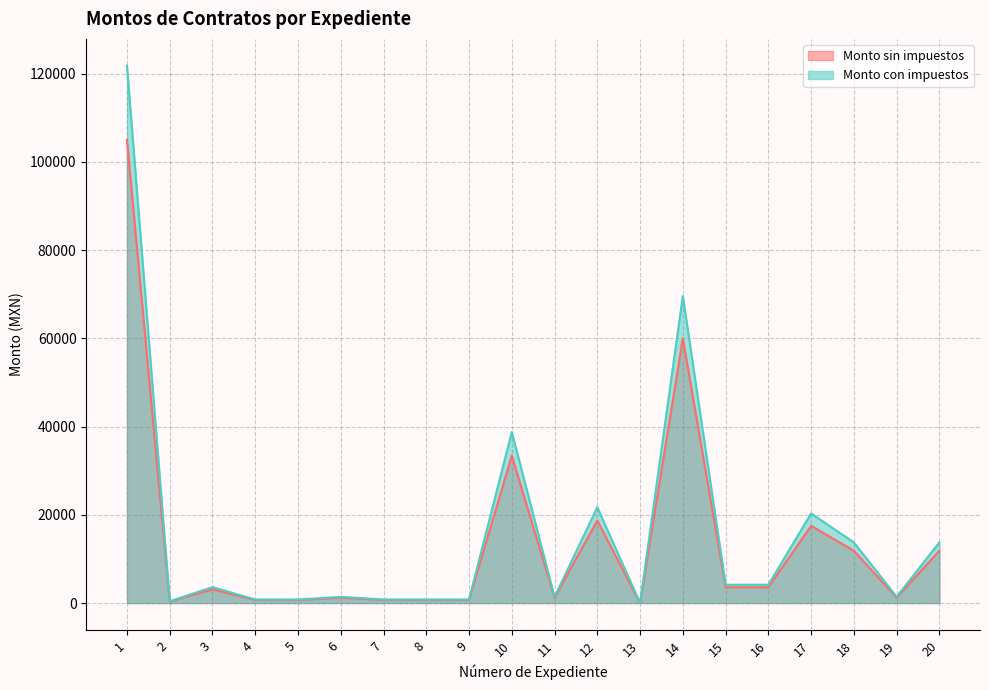

How many lines are shown in the chart?

2